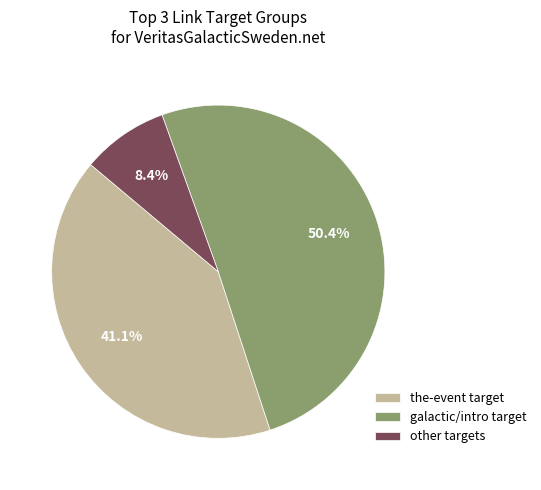

What is the smallest slice in the pie chart?

other targets